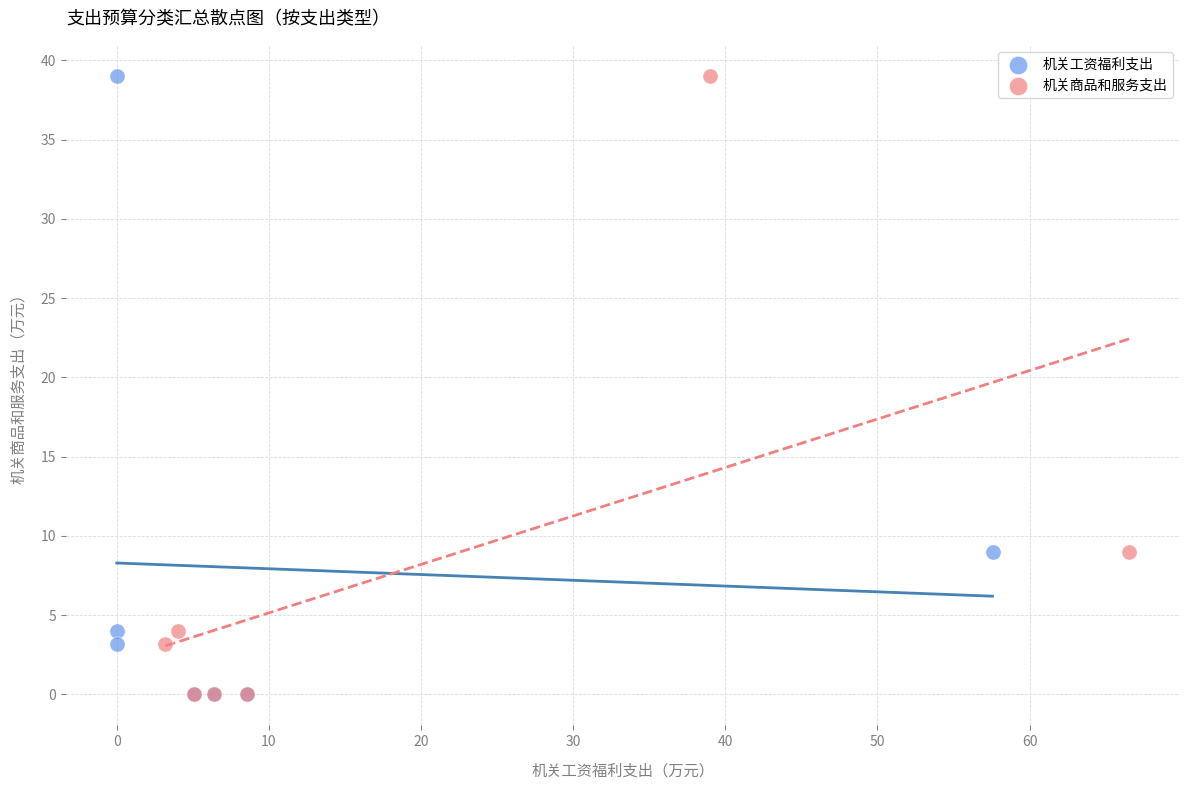

What are all the series names shown in the legend?

机关工资福利支出, 机关商品和服务支出